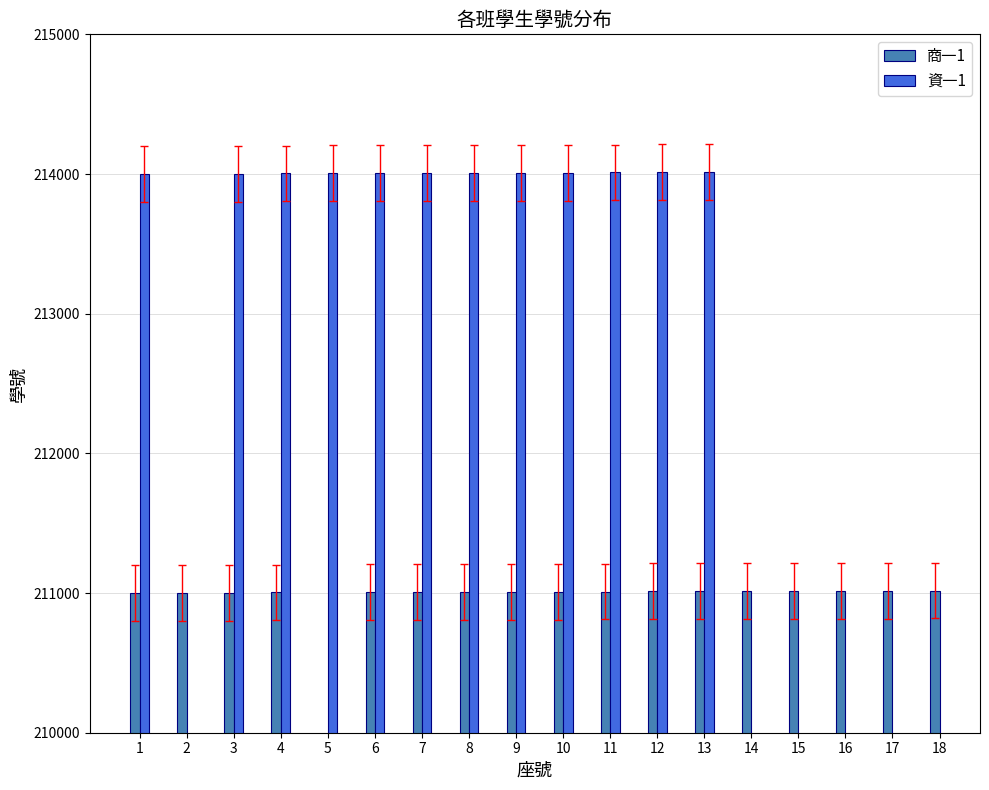

What is the difference between the maximum and second lowest values?

16